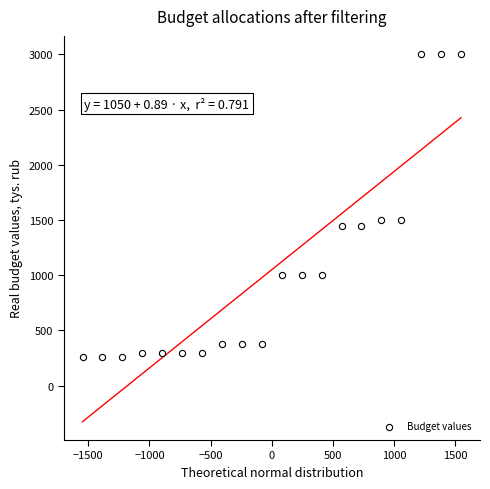

What is the range of X values (max minus min)?

3093.3